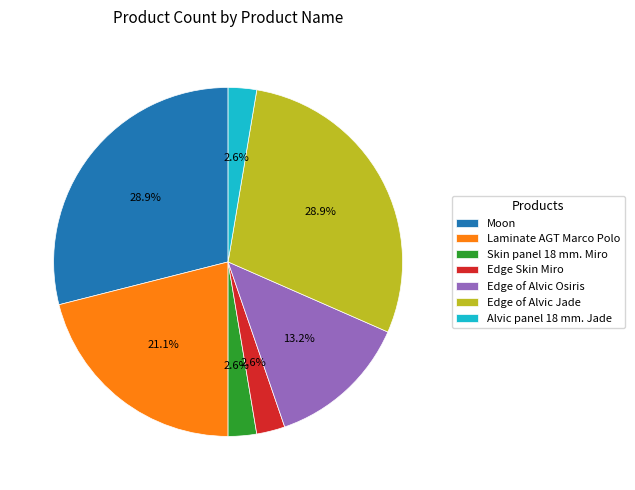

Approximately how many times larger is the value at Edge of Alvic Osiris compared to Edge of Alvic Jade?

0.5